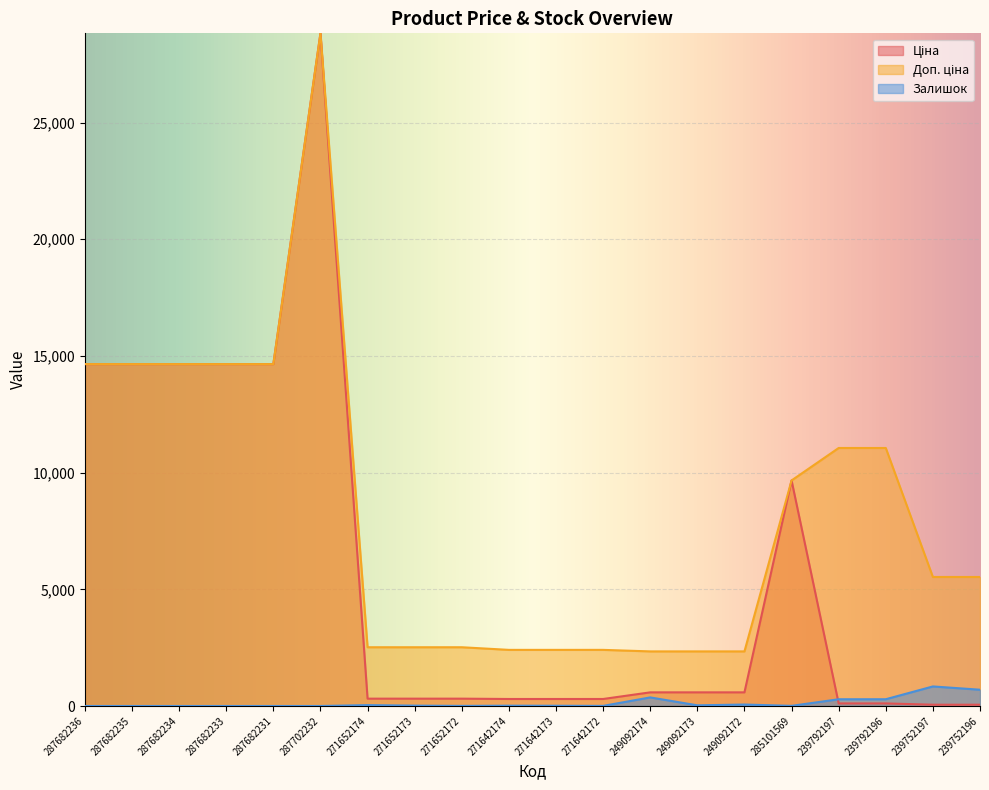

Is the value of Доп. ціна at 287682235 greater than the value of Ціна at 287682231?

No